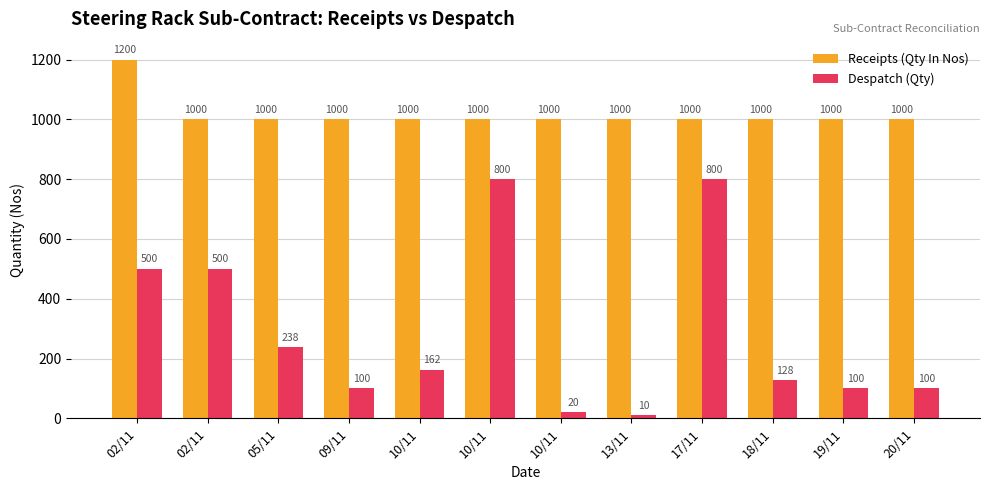

What is the smallest value displayed?

10